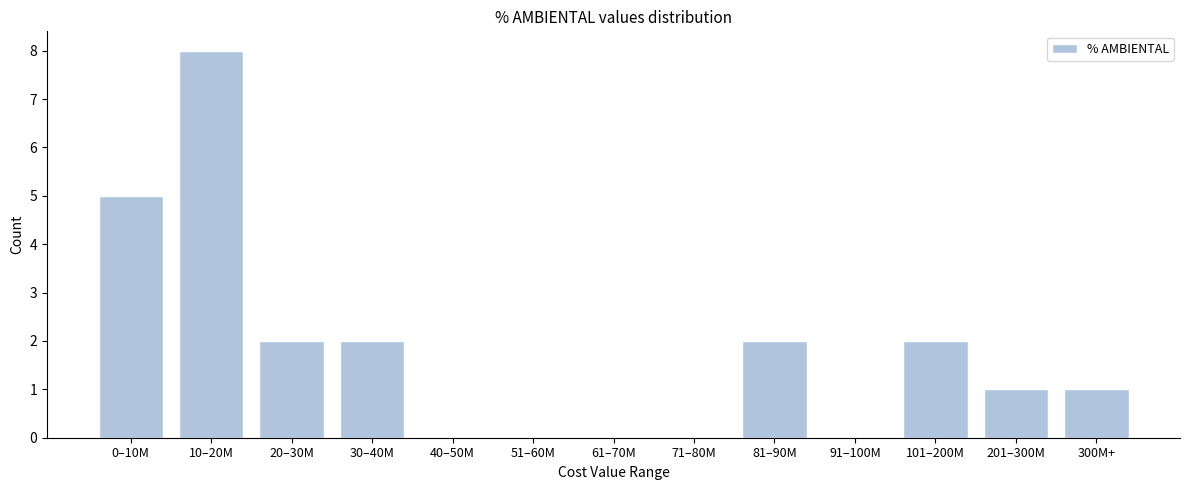

What is the greatest value displayed?

8